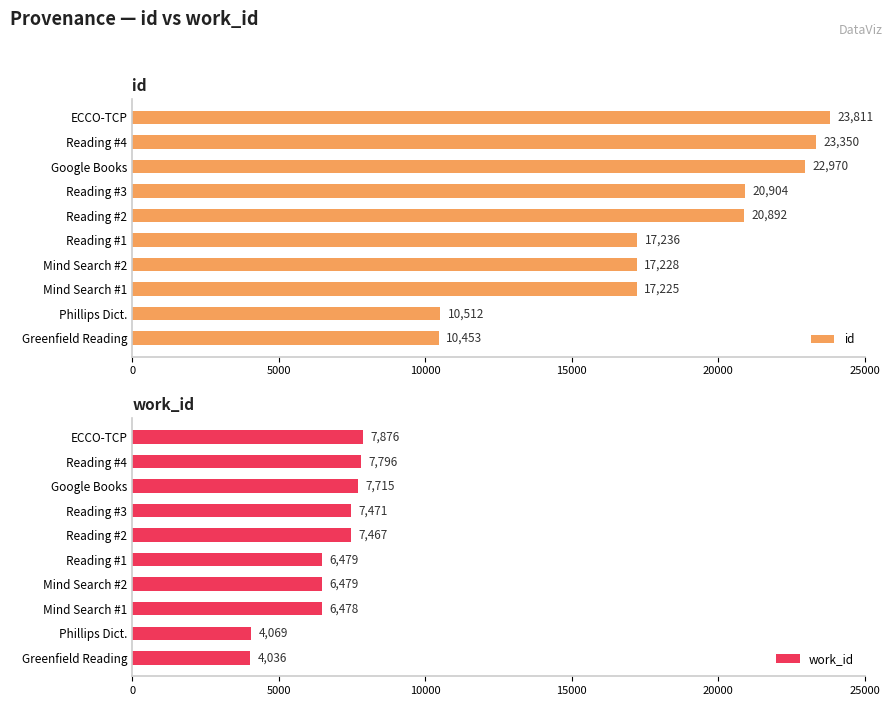

Which series has the largest range (max minus min)?

id